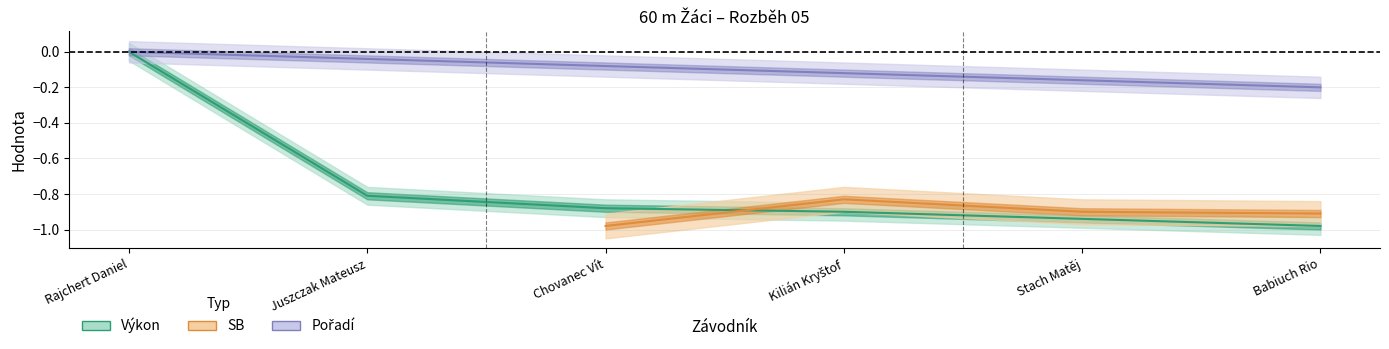

Is it true that Výkon equals -0.0 at Rajchert Daniel?

True